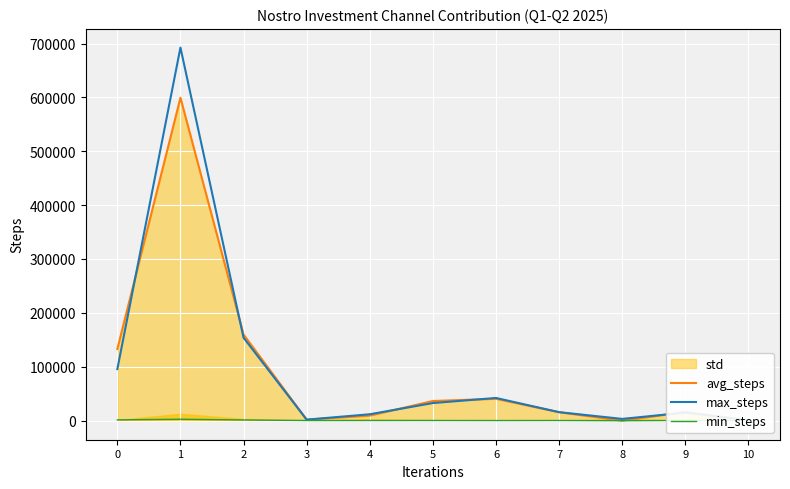

How many interior local valleys does the avg_steps series have?

2